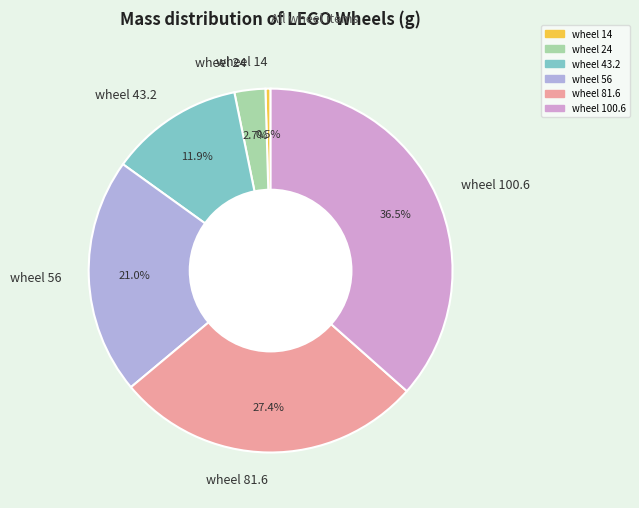

What percentage is the wheel 43.2 slice, to the nearest percent?

12%